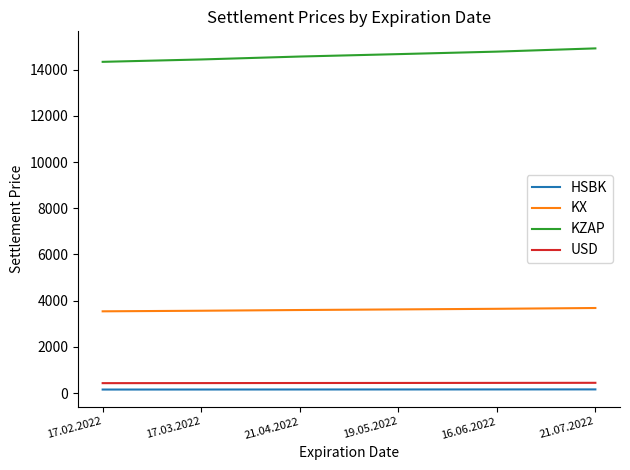

What is the sum of the KZAP values at 16.06.2022 and 19.05.2022?

29448.3